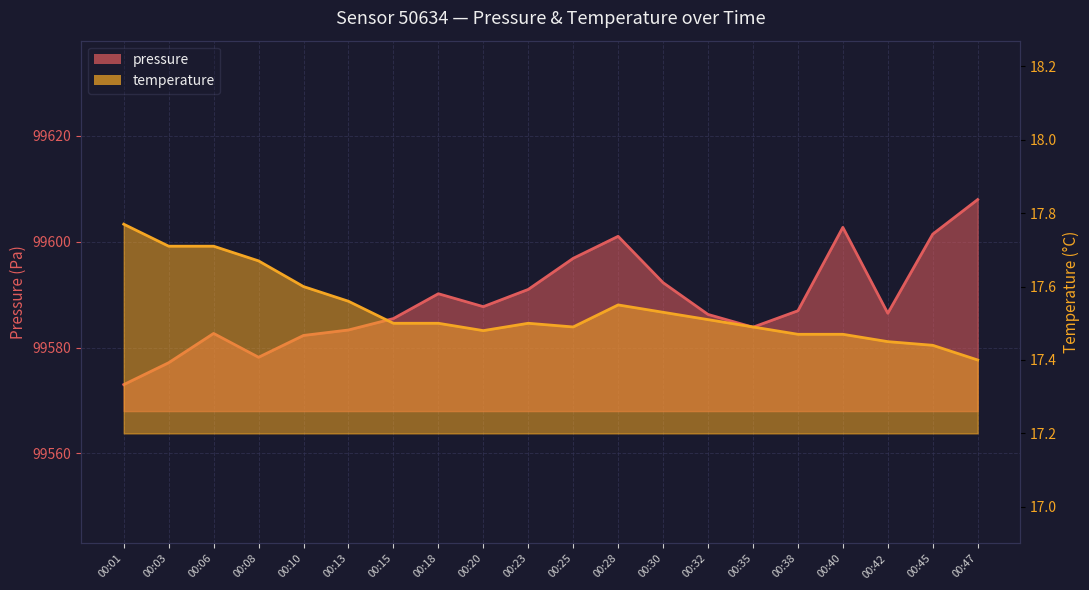

Rank the categories by temperature value from highest to lowest.

00:01, 00:03, 00:06, 00:08, 00:10, 00:13, 00:28, 00:30, 00:32, 00:15, 00:18, 00:23, 00:25, 00:35, 00:20, 00:38, 00:40, 00:42, 00:45, 00:47